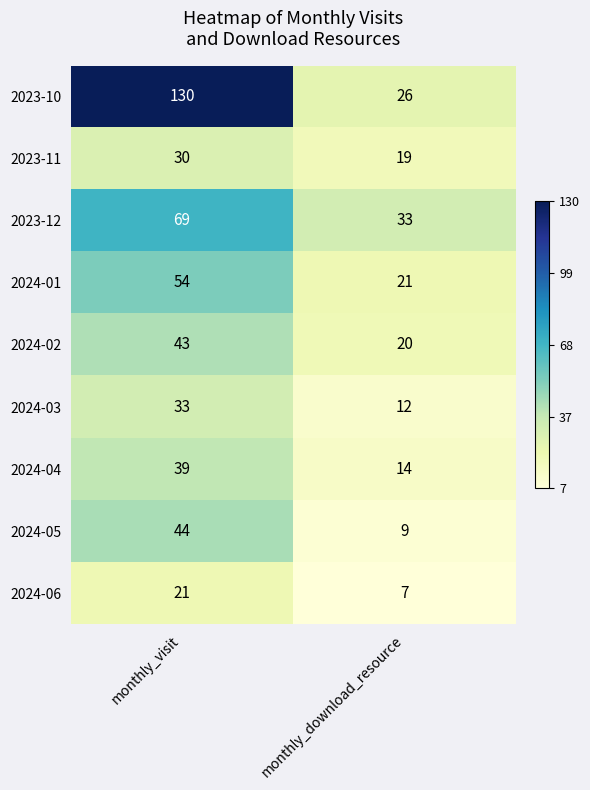

Where is 2024-01 nearest to the value 37?

monthly_download_resource